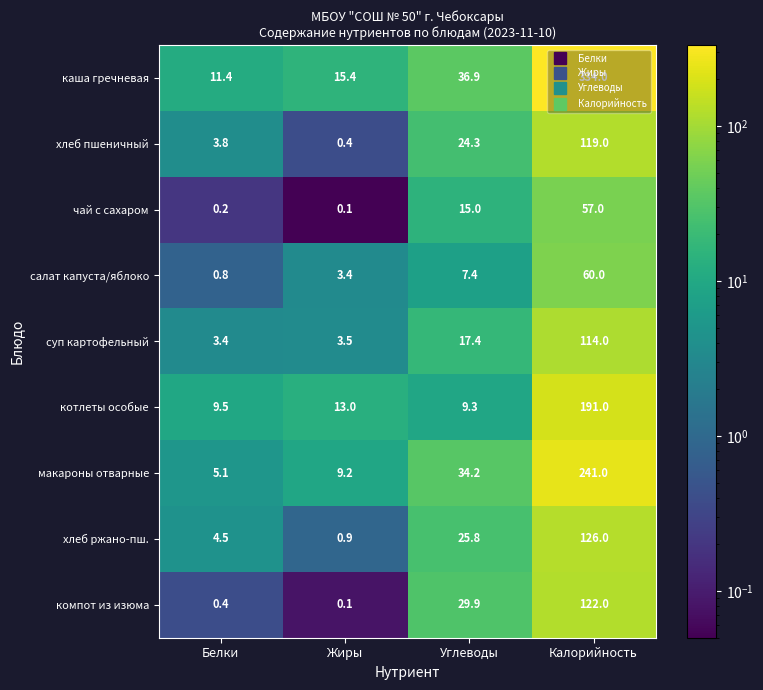

At which category does the chart reach its minimum across all series?

Жиры